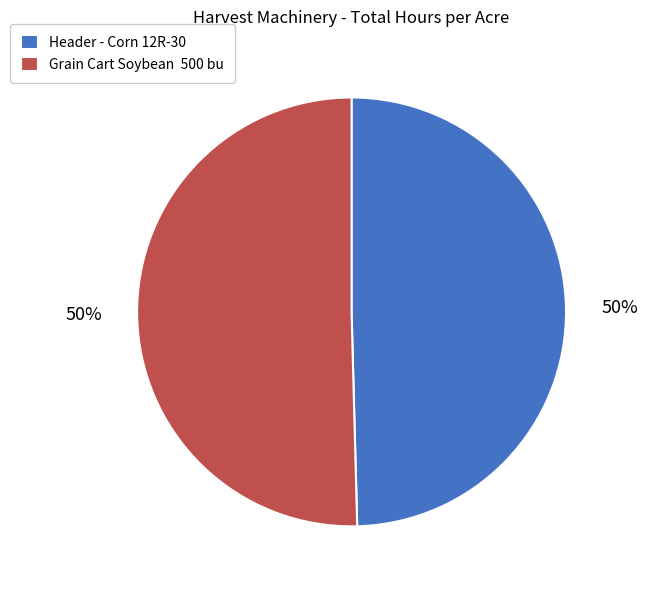

What percentage is the Header - Corn 12R-30 slice, to the nearest percent?

50%